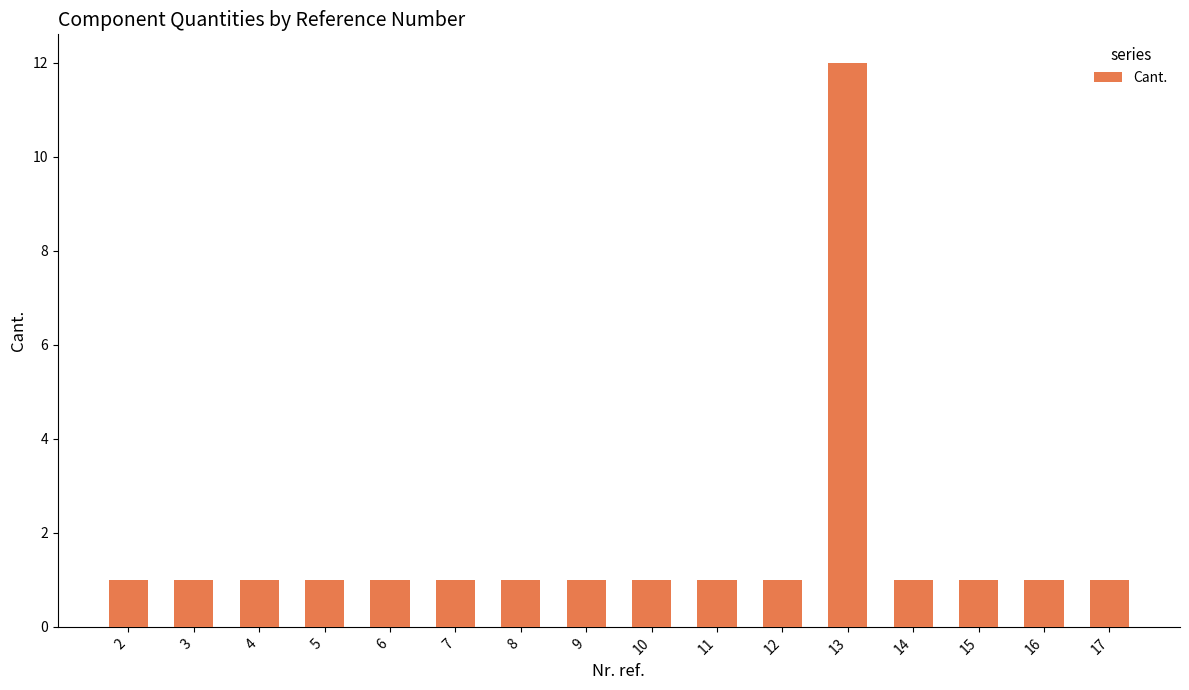

What is the ratio of the value at 17 to the value at 11?

1.0